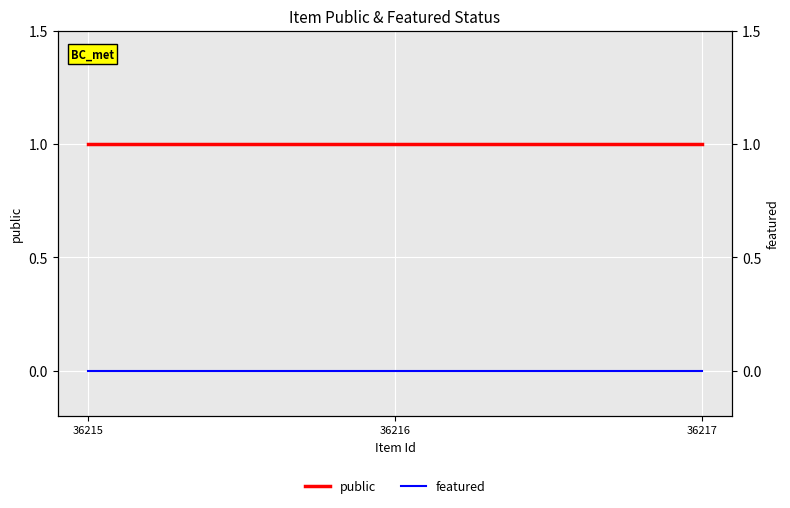

What is the spread (max minus min) of values at 36217?

1